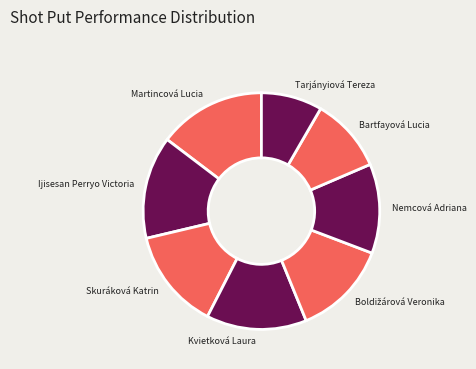

Combined, do Ijisesan Perryo Victoria and Tarjányiová Tereza account for over 50%?

No